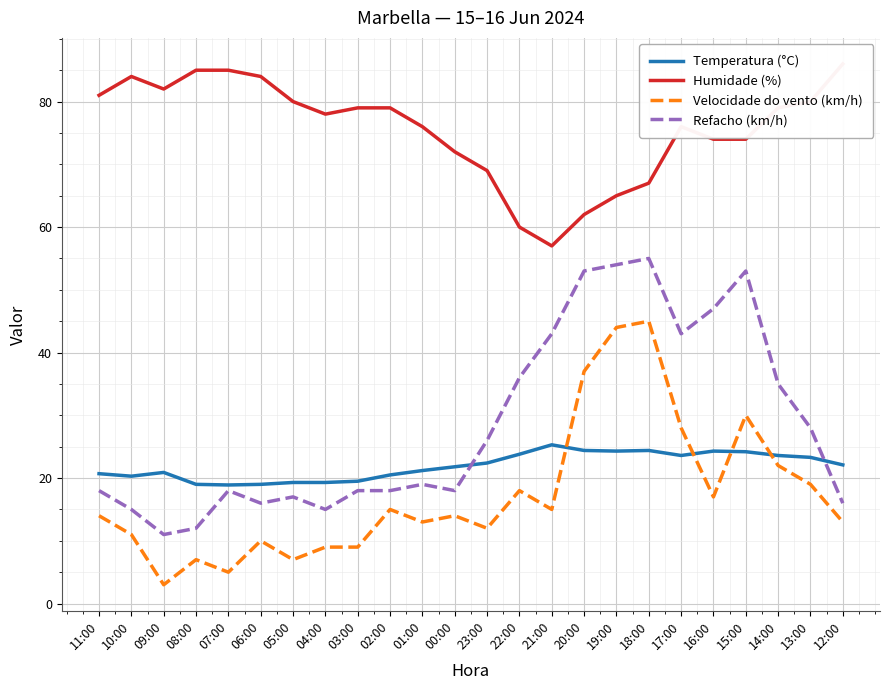

Is it true that Velocidade do vento (km/h) equals 8.0 at 07:00?

False